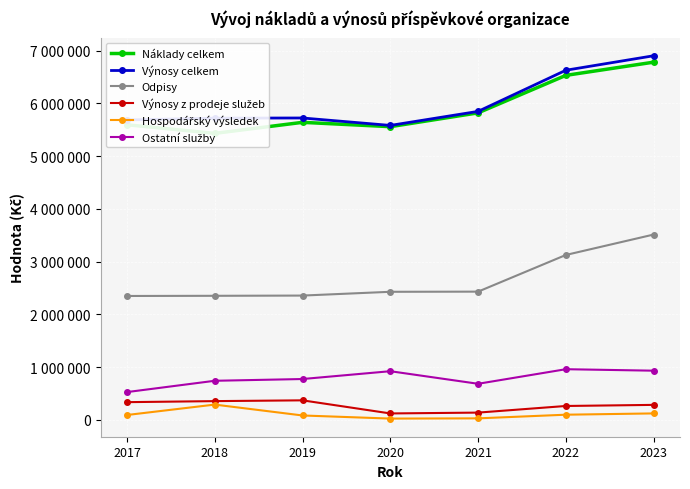

What is the spread (max minus min) of values at 2022?

6531391